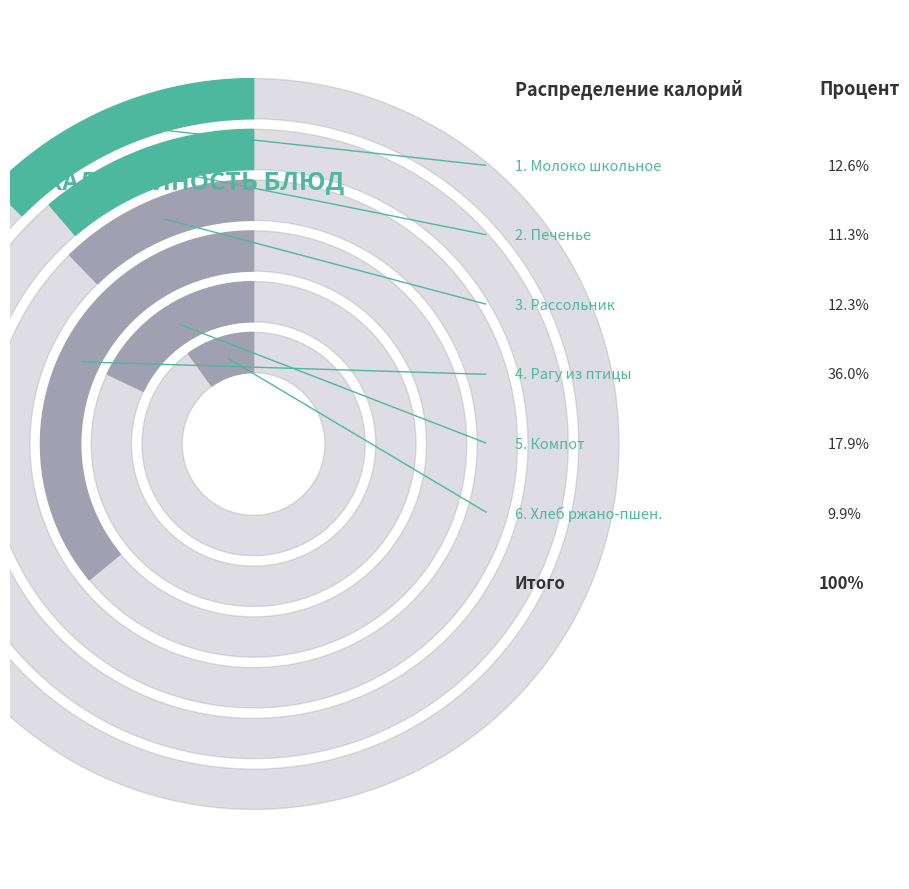

Is it true that напиток (Школьное молоко) is 13% of the pie?

True